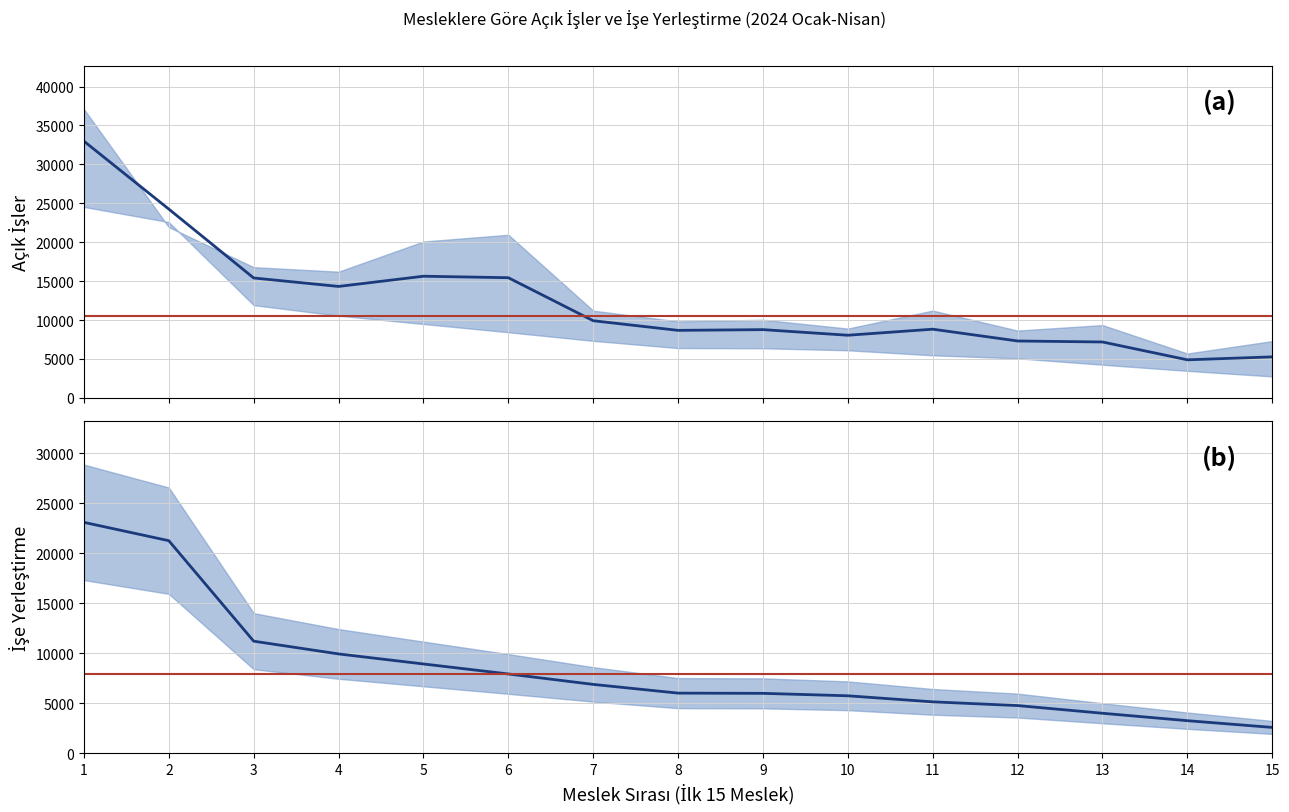

Reading left to right, what are all the values shown in this chart?

23091.2	21257.6	11210.4	9935.2	8932.0	7932.8	6889.6	6016.8	5994.4	5750.4	5144.0	4772.8	4004.0	3260.8	2588.8